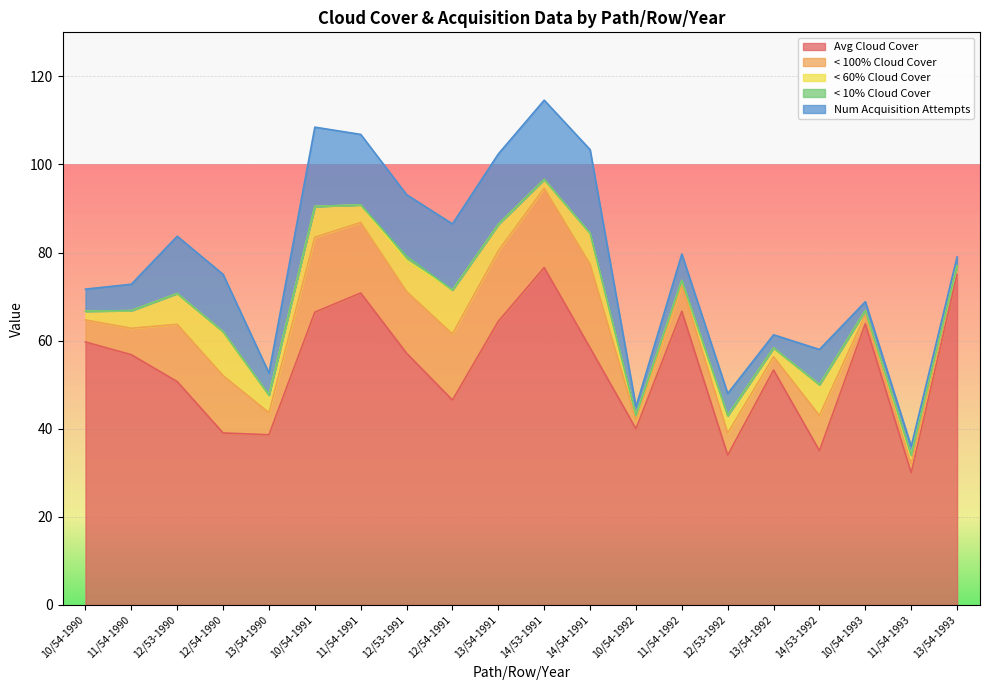

At which category is the sum across all series the highest?

14/53-1991